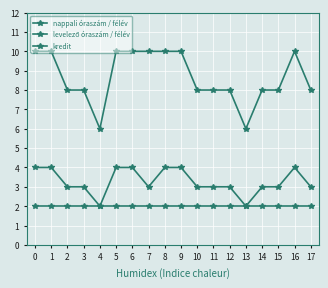

Count the number of data series in this chart.

3